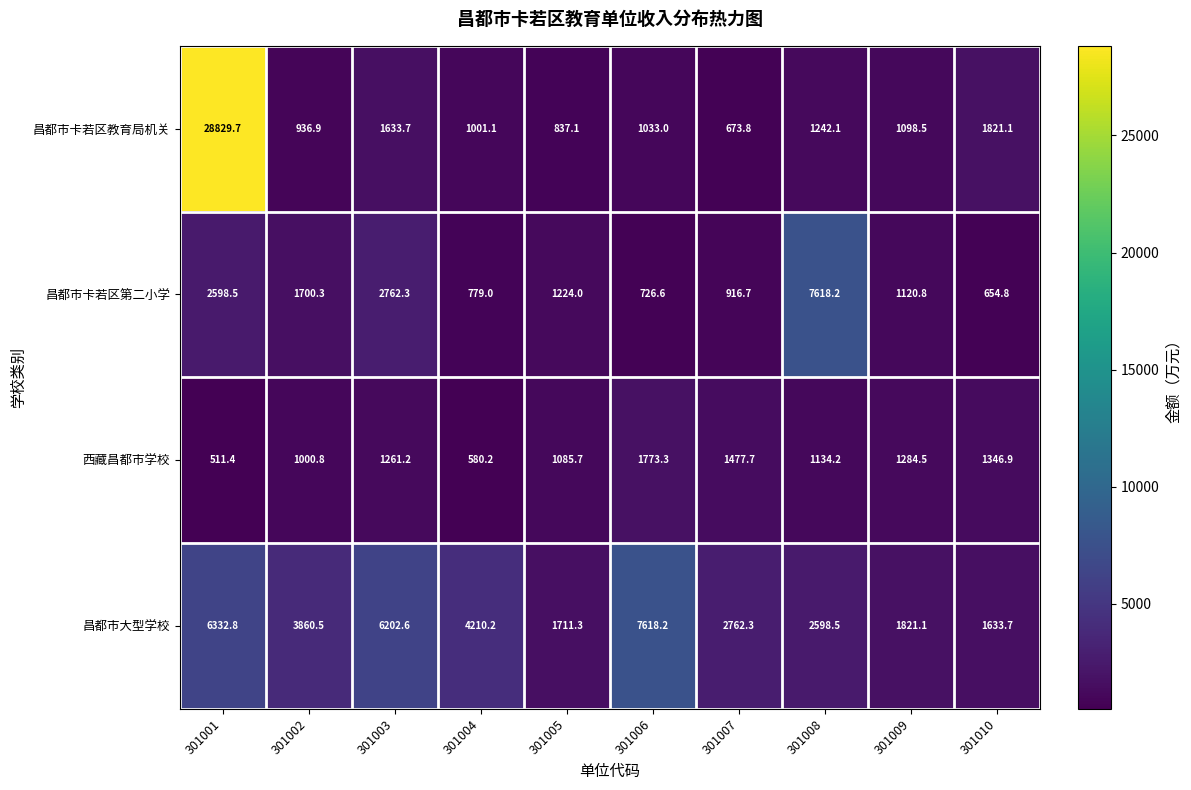

True or false: 昌都市卡若区第二小学 has a value of 779.0 at 301004.

True